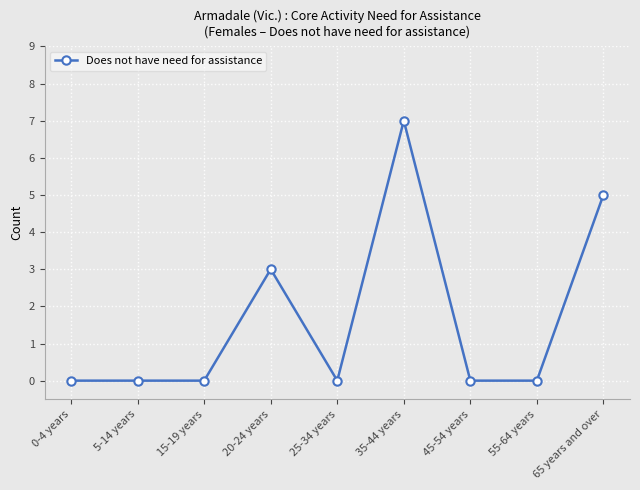

The chart shows a value of 8 at 65 years and over. True or false?

False